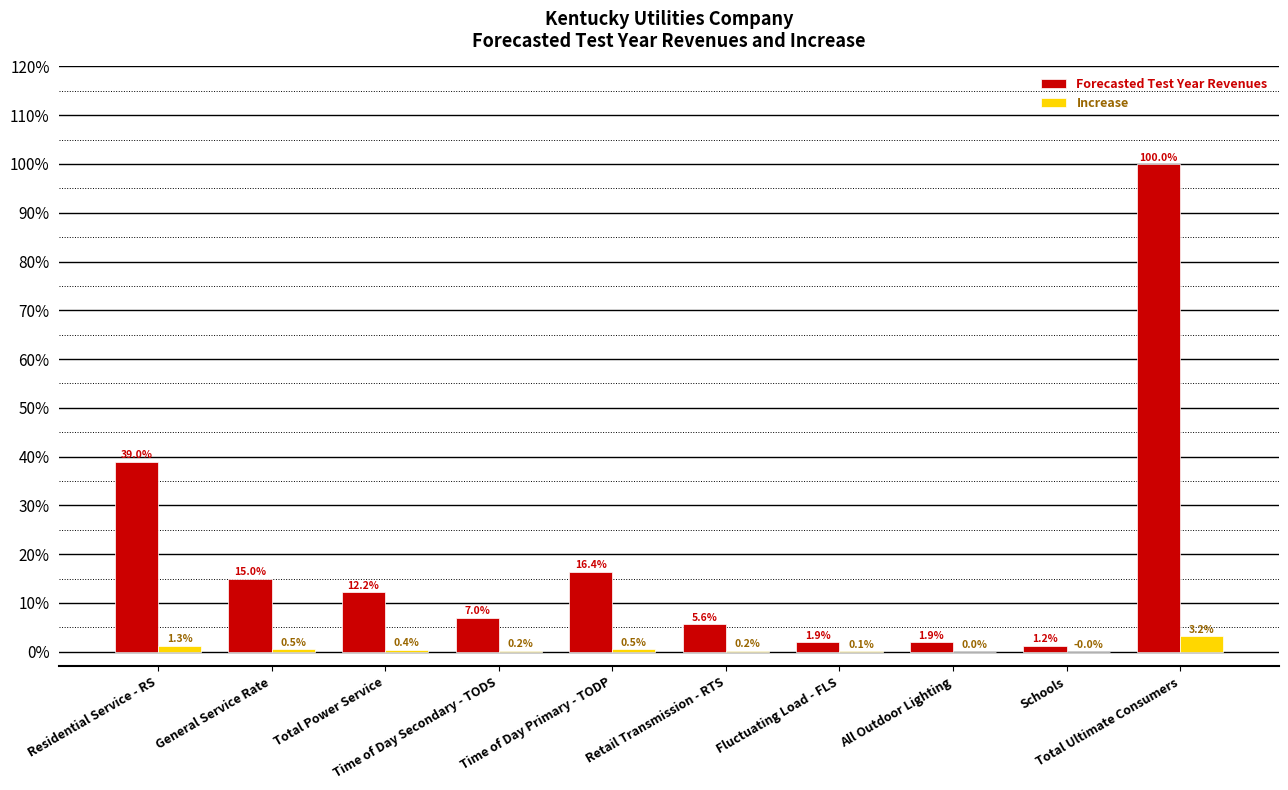

What is the greatest value displayed?

100.0